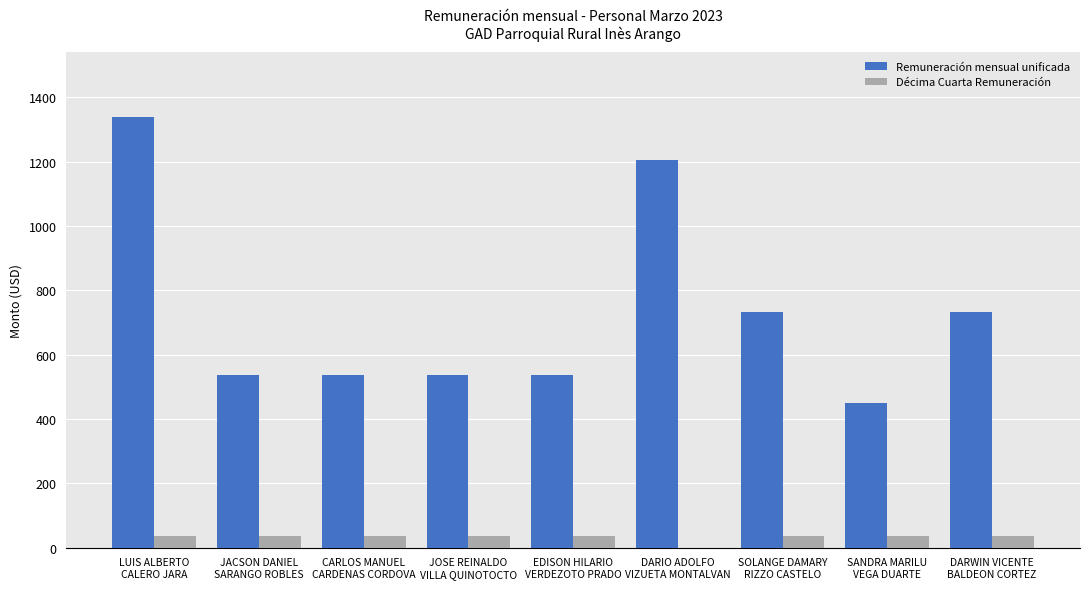

Reading left to right, transcribe all the data shown in this chart.

Remuneración mensual unificada: 1340.0	536.0	536.0	536.0	536.0	1205.4	733.0	450.0	733.0
Décima Cuarta Remuneración: 35.4	35.4	35.4	35.4	35.4	0.0	35.4	35.4	35.4